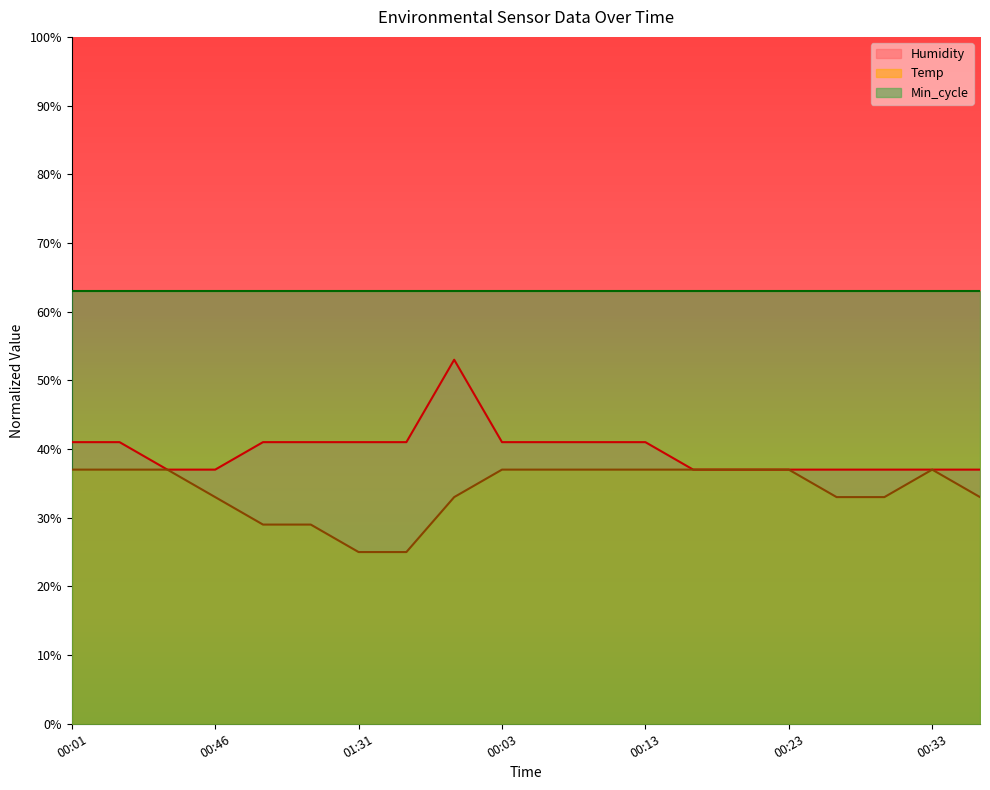

The Humidity series shows 37.0 at 00:21. True or false?

True